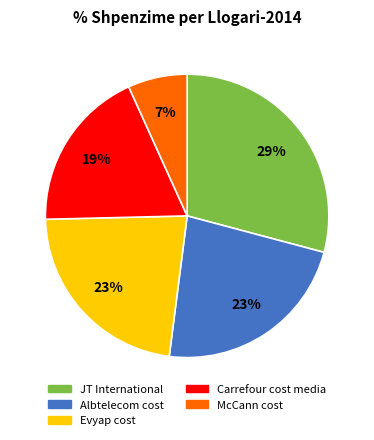

Approximately how many times larger is the value at Albtelecom cost compared to Evyap cost?

1.0